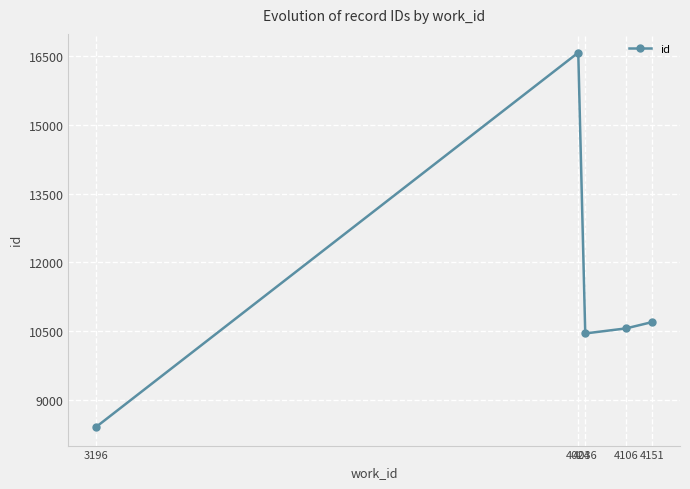

Where is the first local maximum?

4024